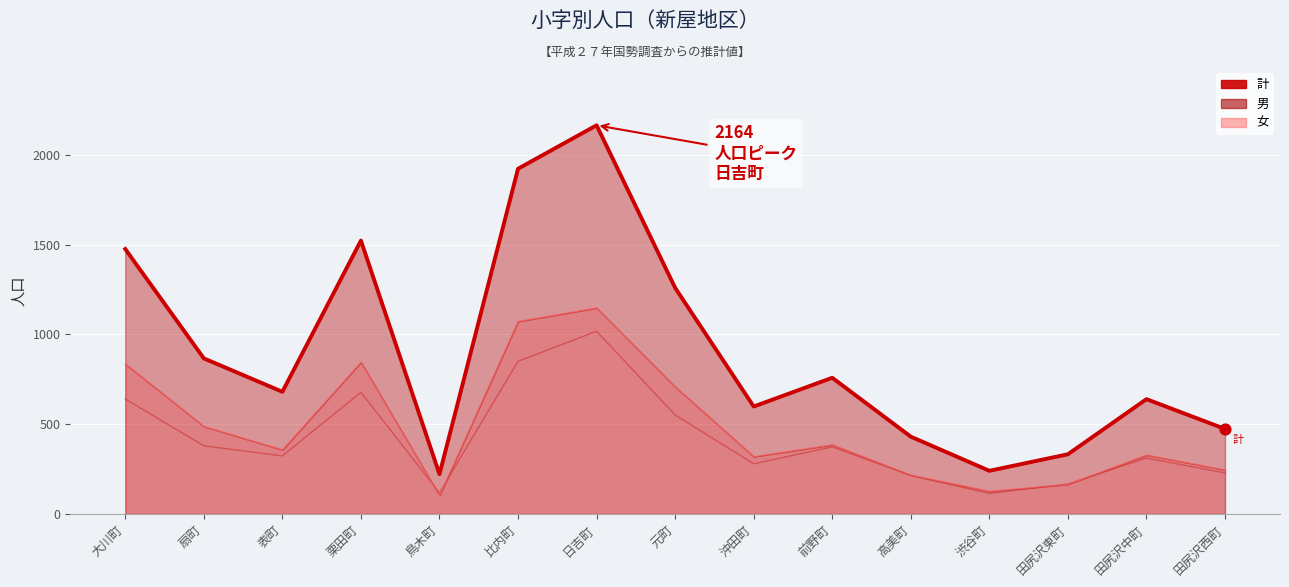

What is the ratio of the value at 扇町 to the value at 前野町?

1.1